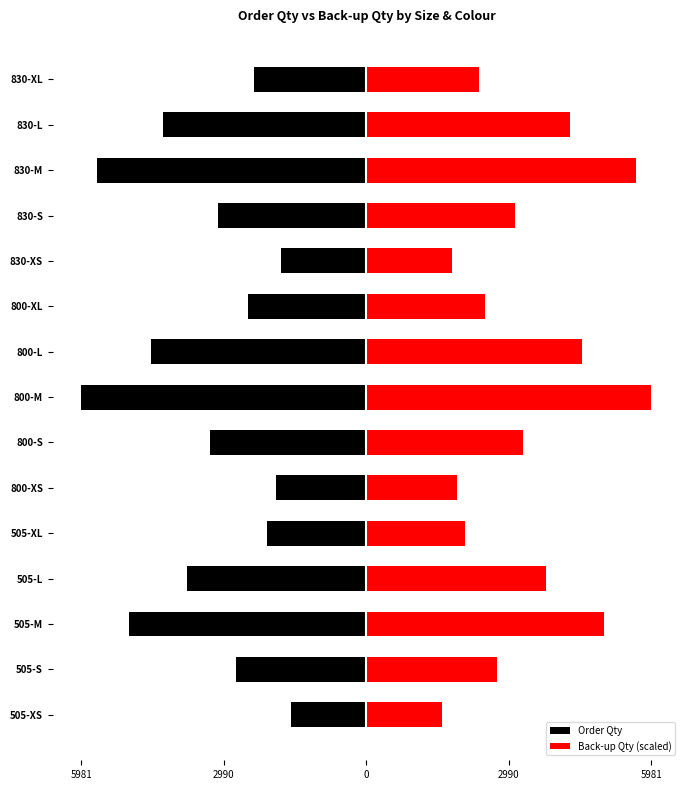

What is the highest value of the Order Qty series?

-1576